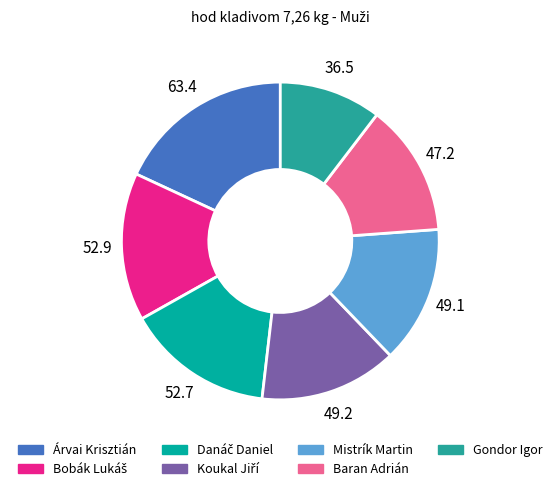

Count the number of slices in the pie.

7